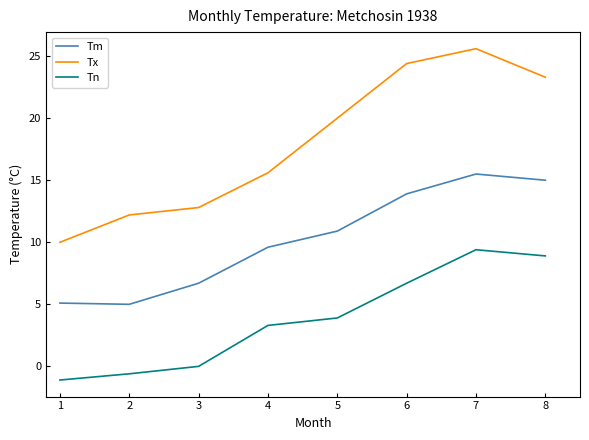

Rank the series by their maximum value, from lowest to highest.

Tn, Tm, Tx